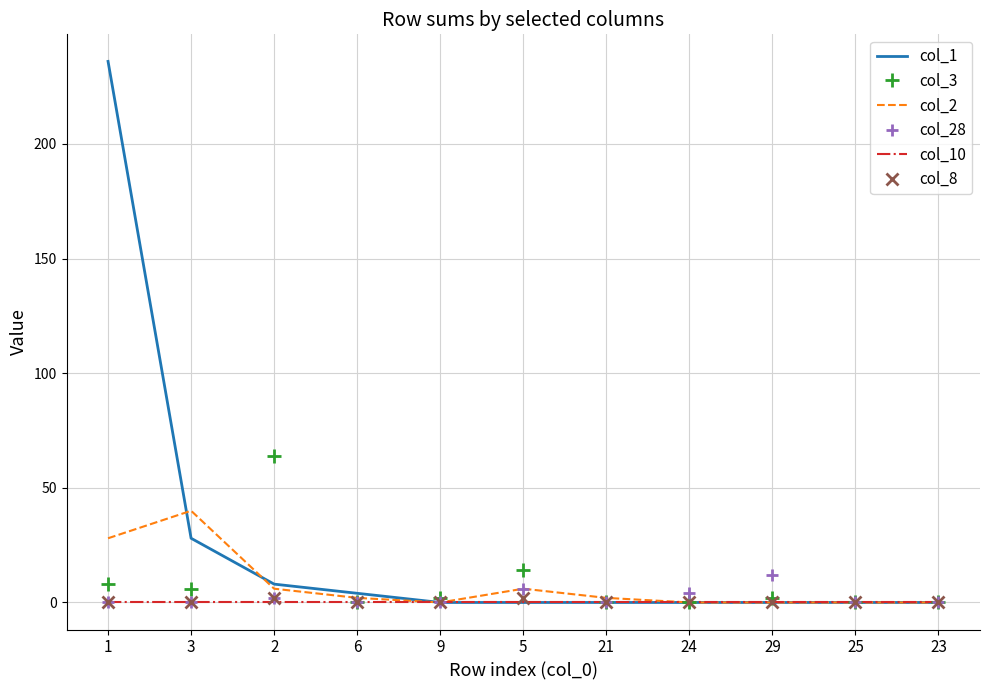

The col_8 series shows 0 at 23. True or false?

True